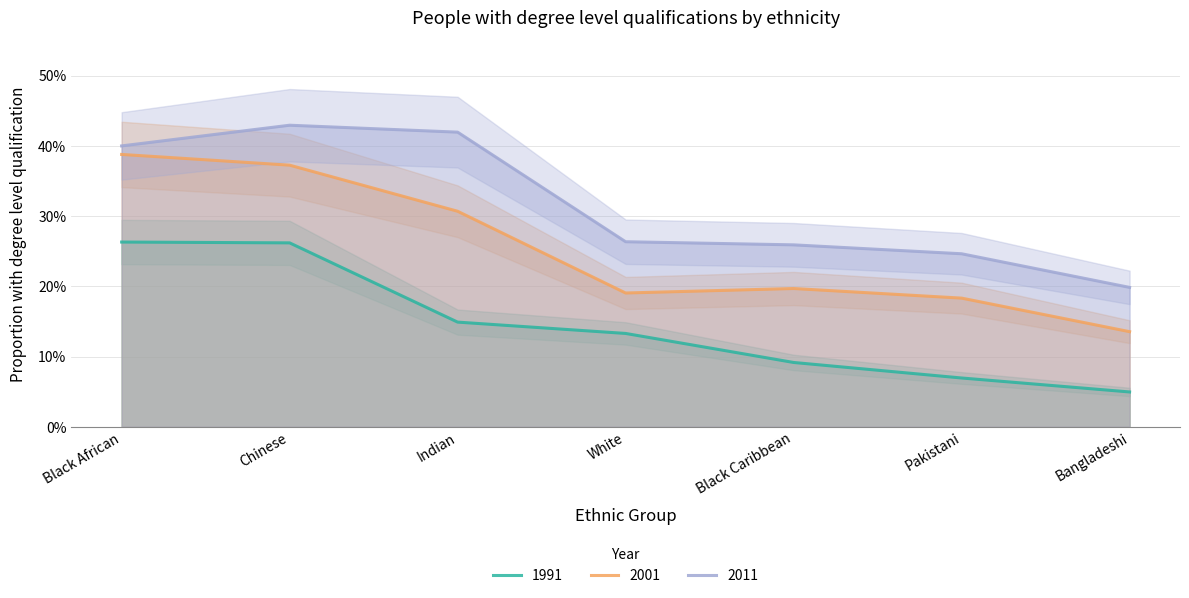

What position from the left is Indian?

3